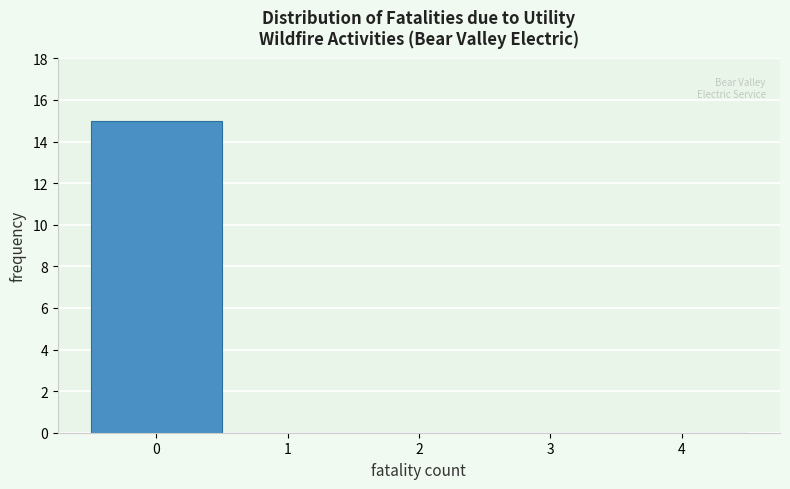

Reading left to right, list every bar in this chart as the range it spans on the x-axis followed by its height. The values are not printed on the chart, so give them approximately, as read against the axis.

-0.5 to 0.5: 15
0.5 to 1.5: 0
1.5 to 2.5: 0
2.5 to 3.5: 0
3.5 to 4.5: 0